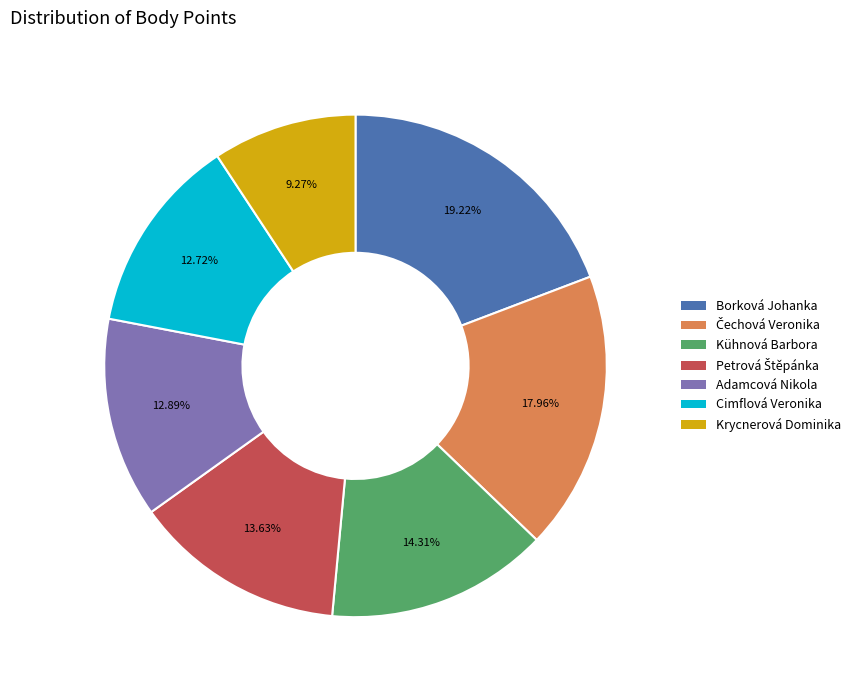

Approximately how many times larger is the value at Krycnerová Dominika compared to Adamcová Nikola?

0.7